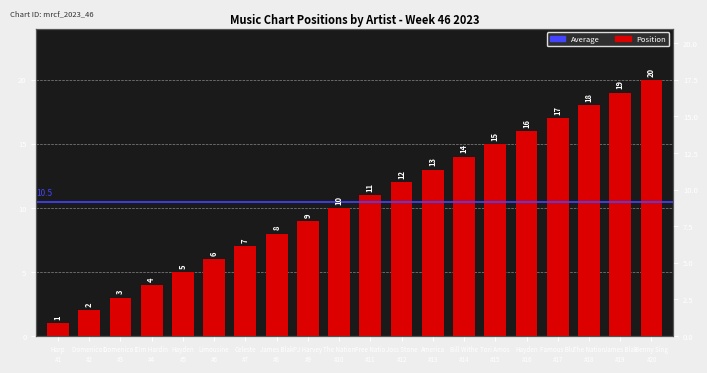

At which label is the value closest to 10?

The Nation #10